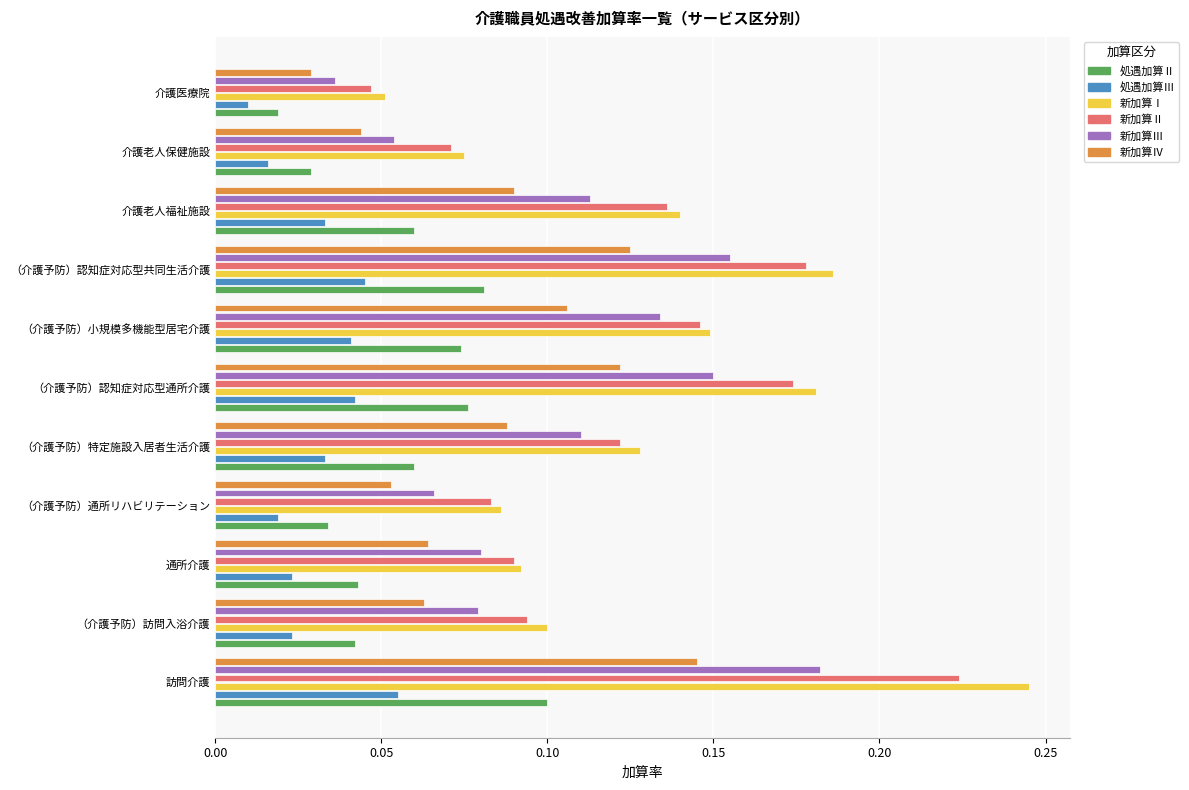

Count the number of categories in the chart.

11